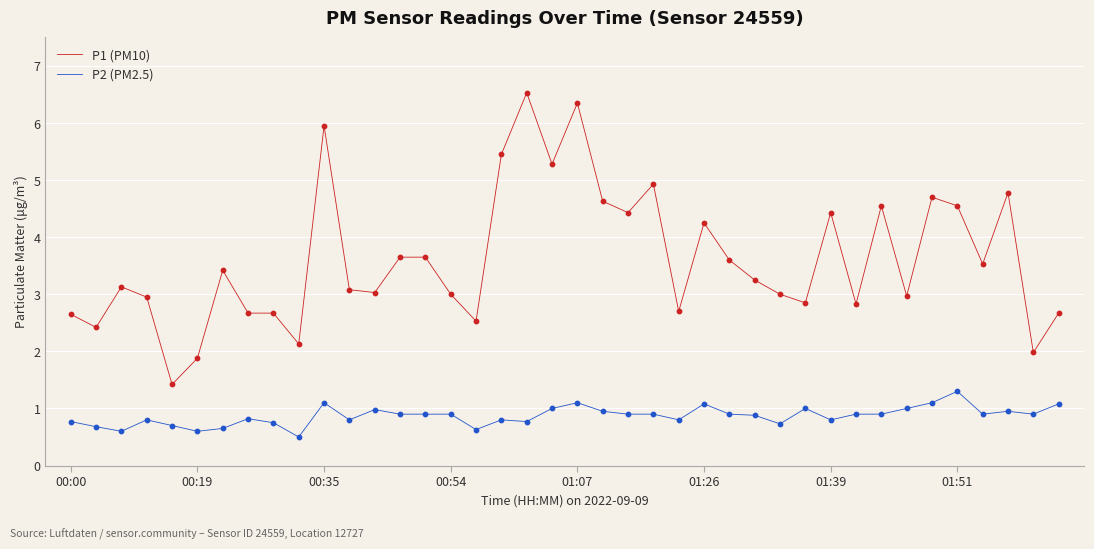

List the series in order of their overall mean, highest first.

P1 (PM10), P2 (PM2.5)